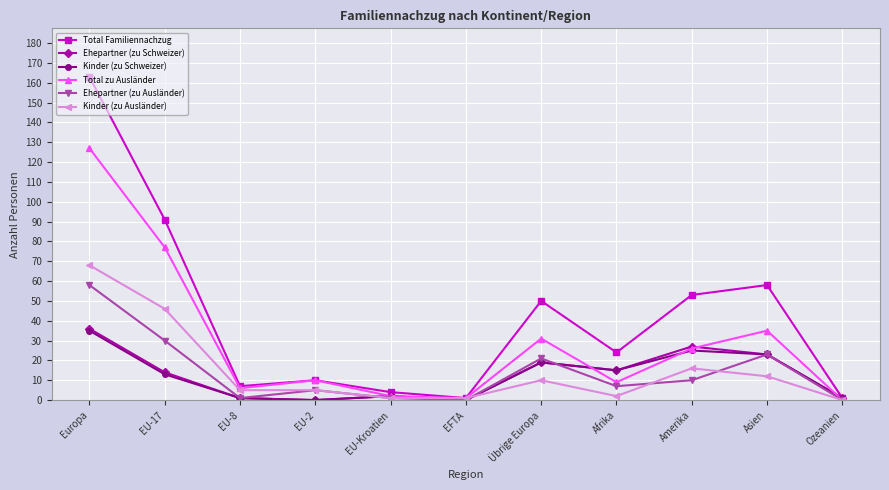

True or false: Total Familiennachzug has a value of 53 at Amerika.

True